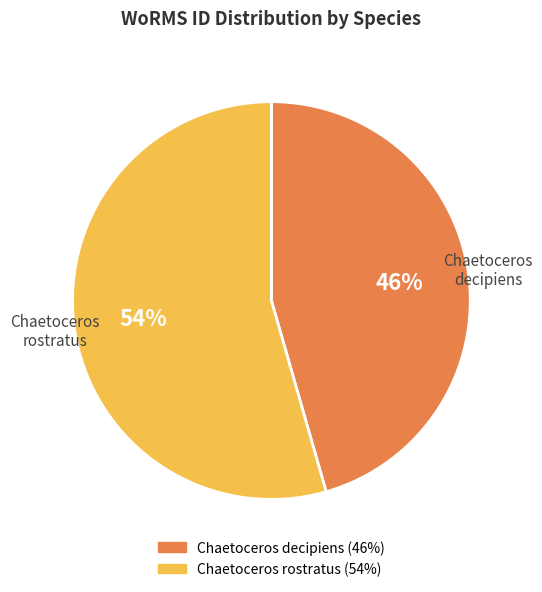

Which slice is the smallest?

Chaetoceros decipiens